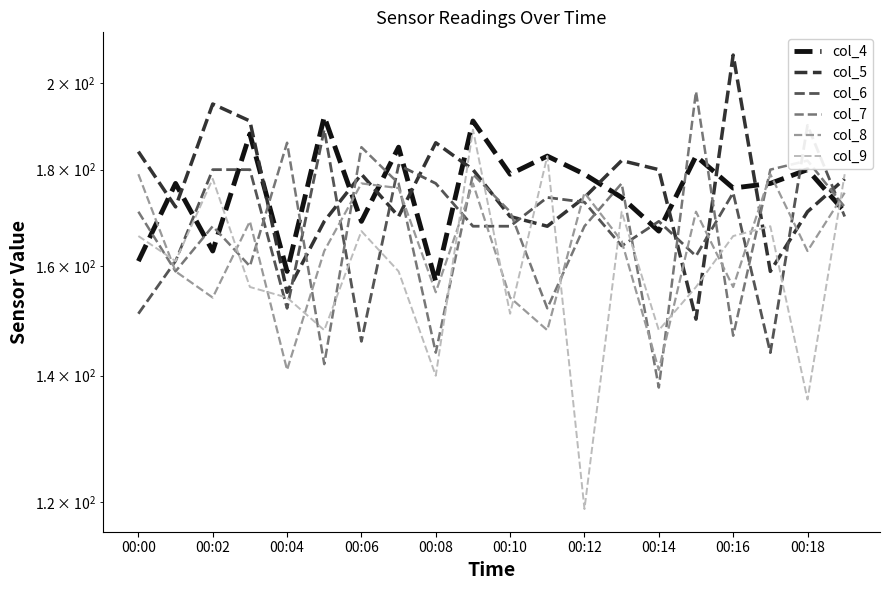

What is the sum of all col_8 values?

3277